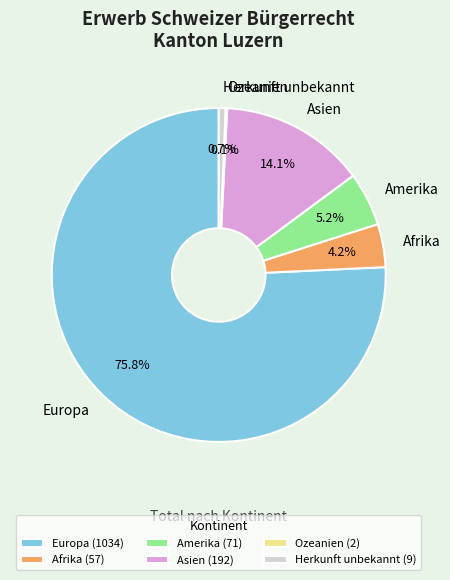

What portion of the pie excludes Asien?

85.9%